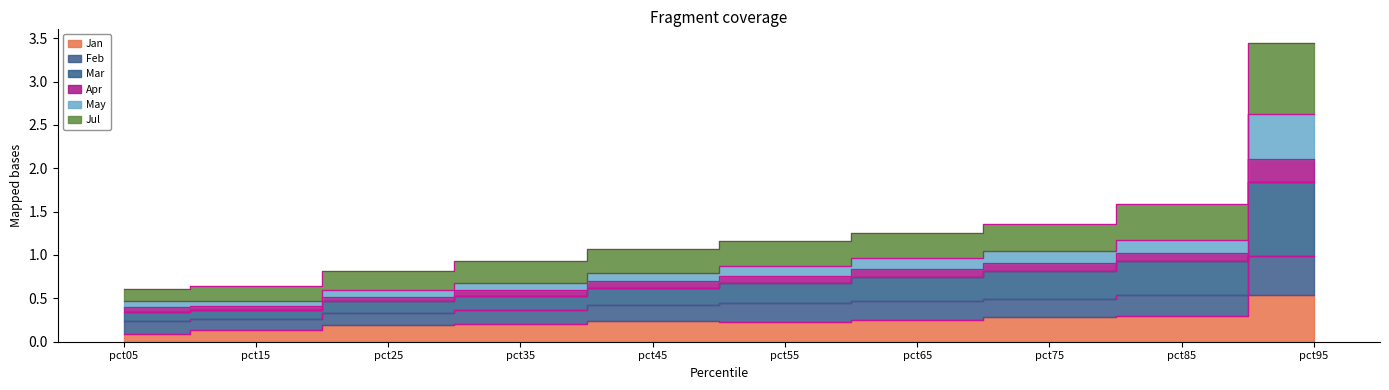

True or false: Jul has more than 2 points higher than both neighbors.

False